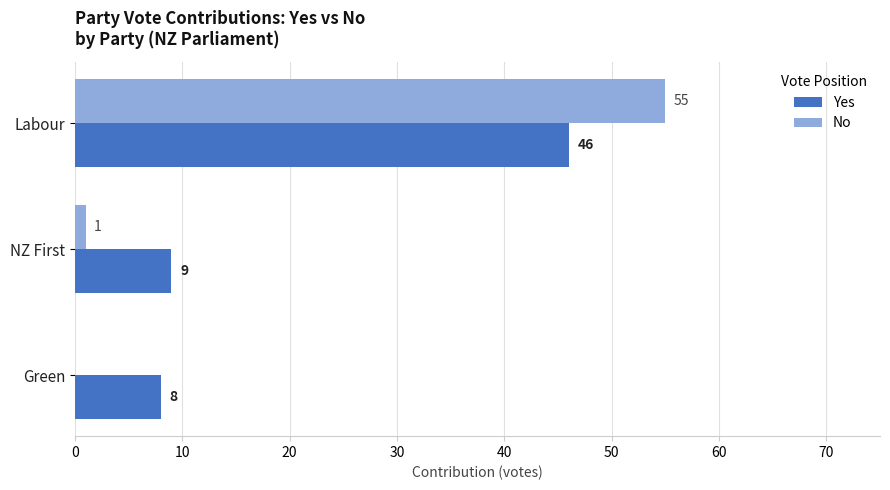

What are all the series names shown in the legend?

Yes, No